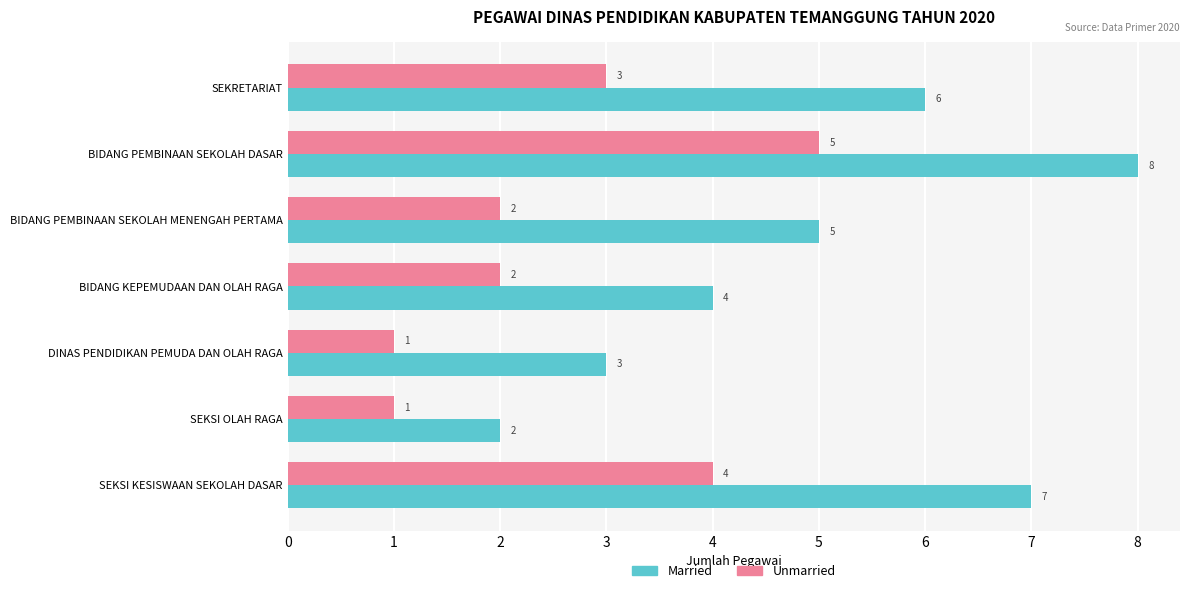

List the series in order of their overall mean, lowest first.

Unmarried, Married